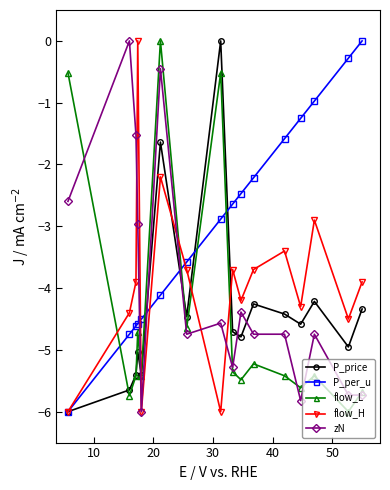

What is the sum of all flow_H values?

-62.8